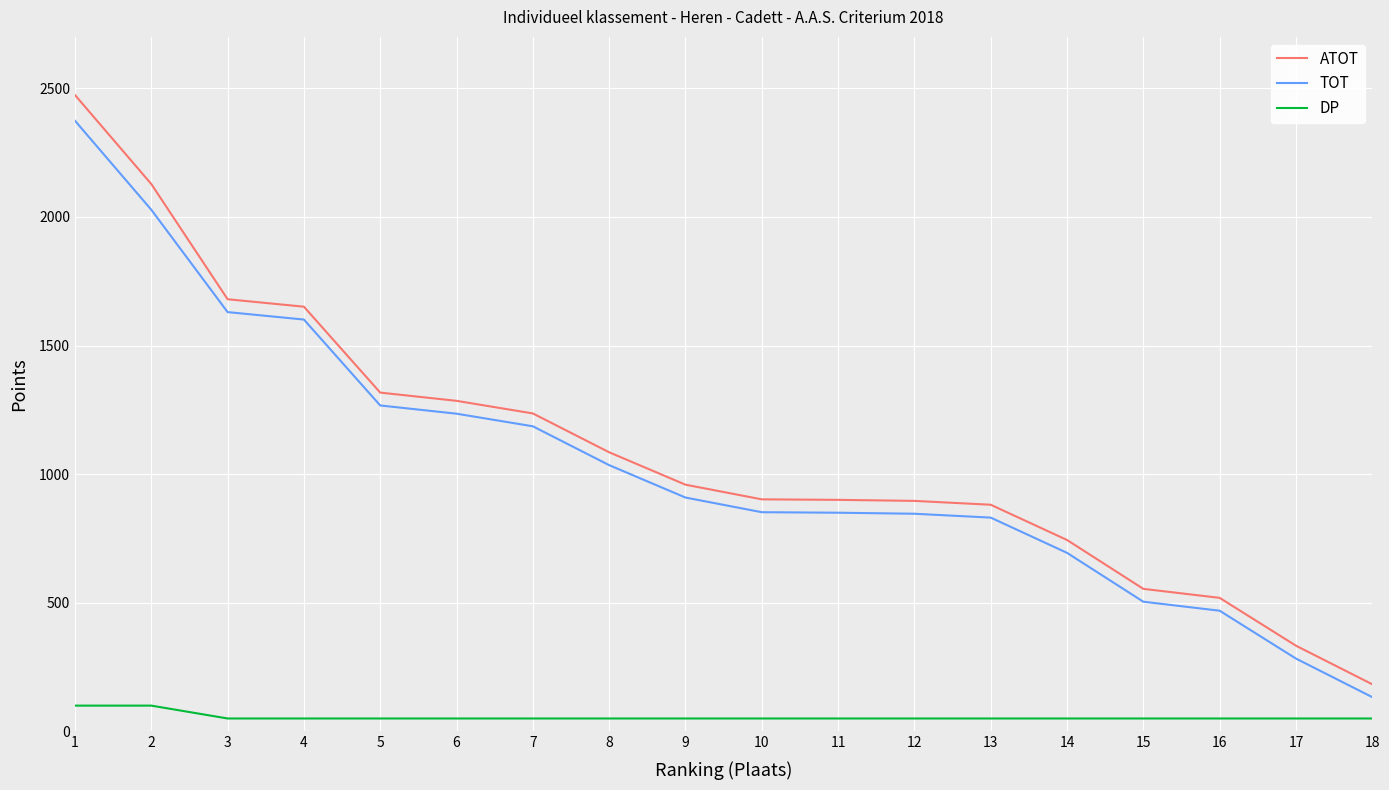

Which series has the largest range (max minus min)?

ATOT